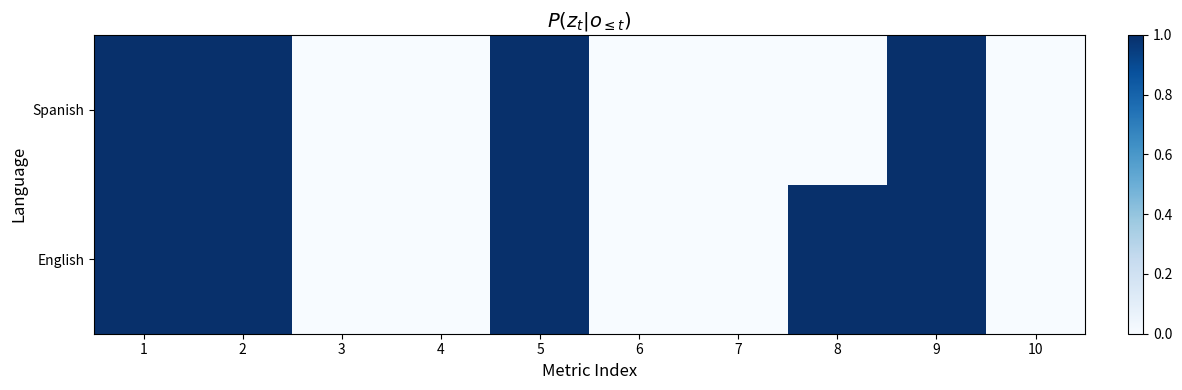

At which category does the chart reach its peak across all series?

1